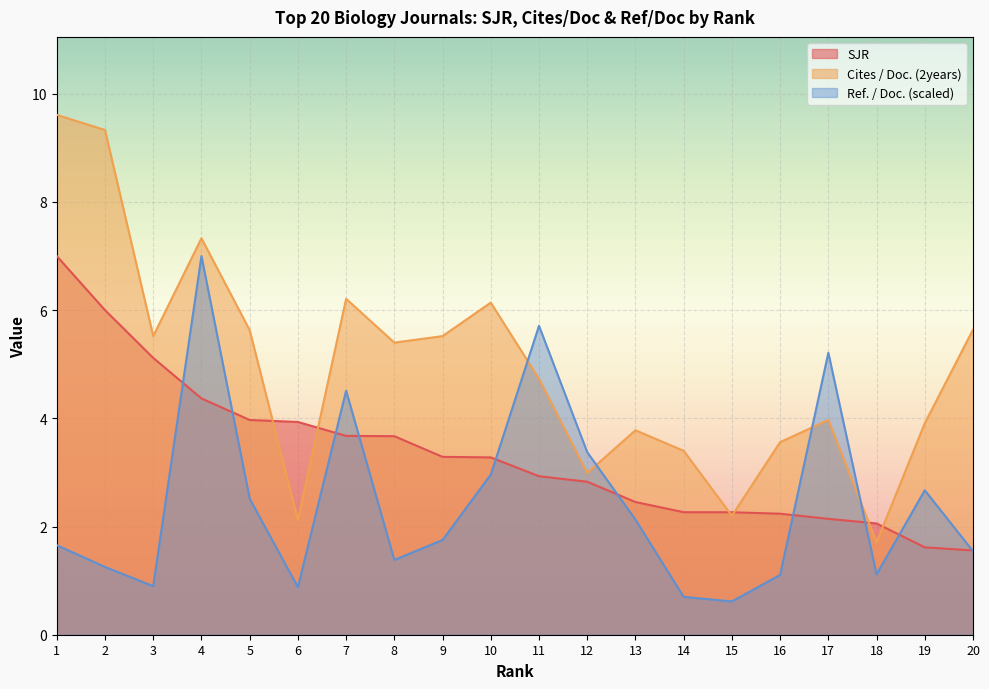

Where does the Cites / Doc. (2years) series first go above 5?

1